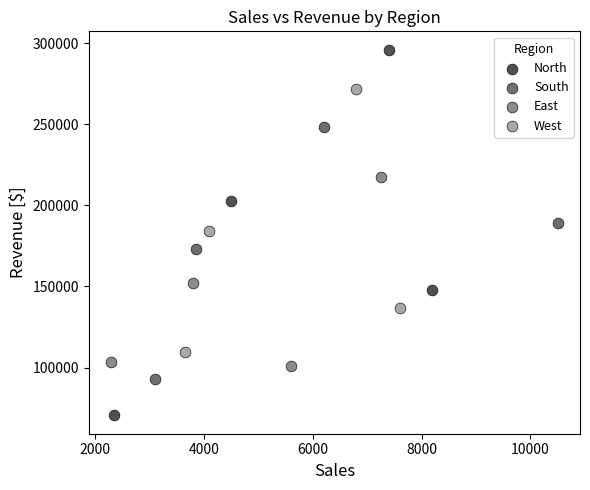

Which series reaches the minimum Y coordinate?

North